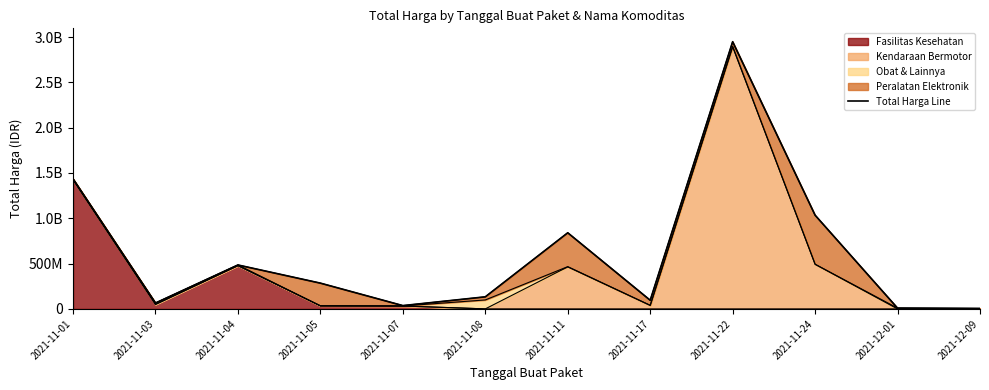

At which category does the chart reach its minimum across all series?

2021-12-09